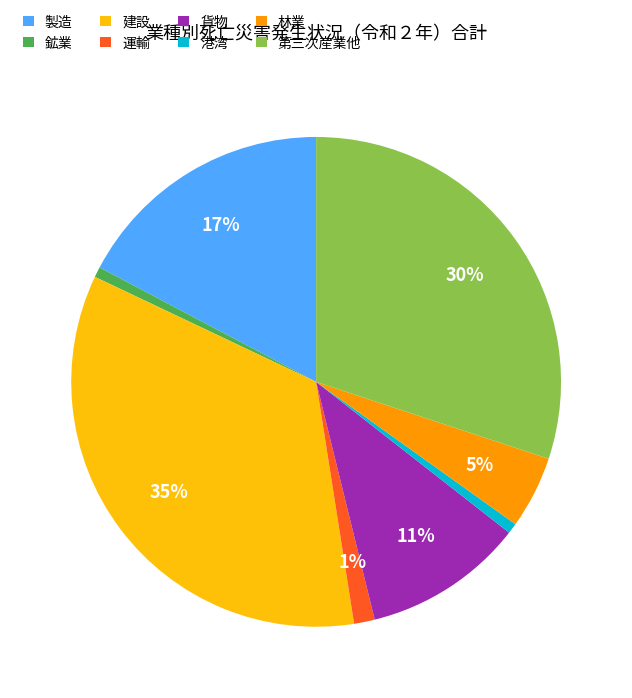

Does any single category account for the majority?

No